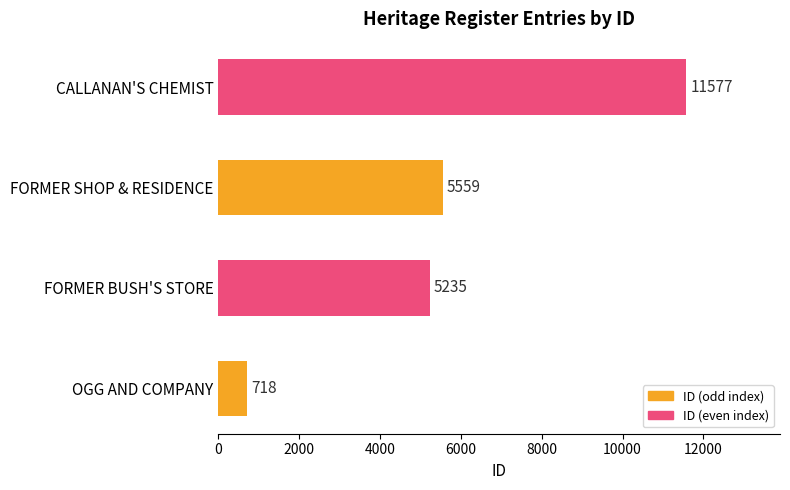

What is the maximum value shown in the chart?

11577